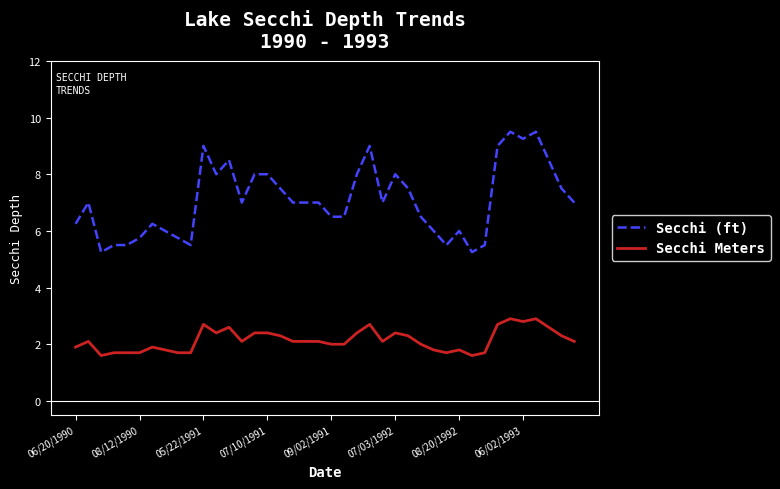

Which series has the largest range (max minus min)?

Secchi (ft)